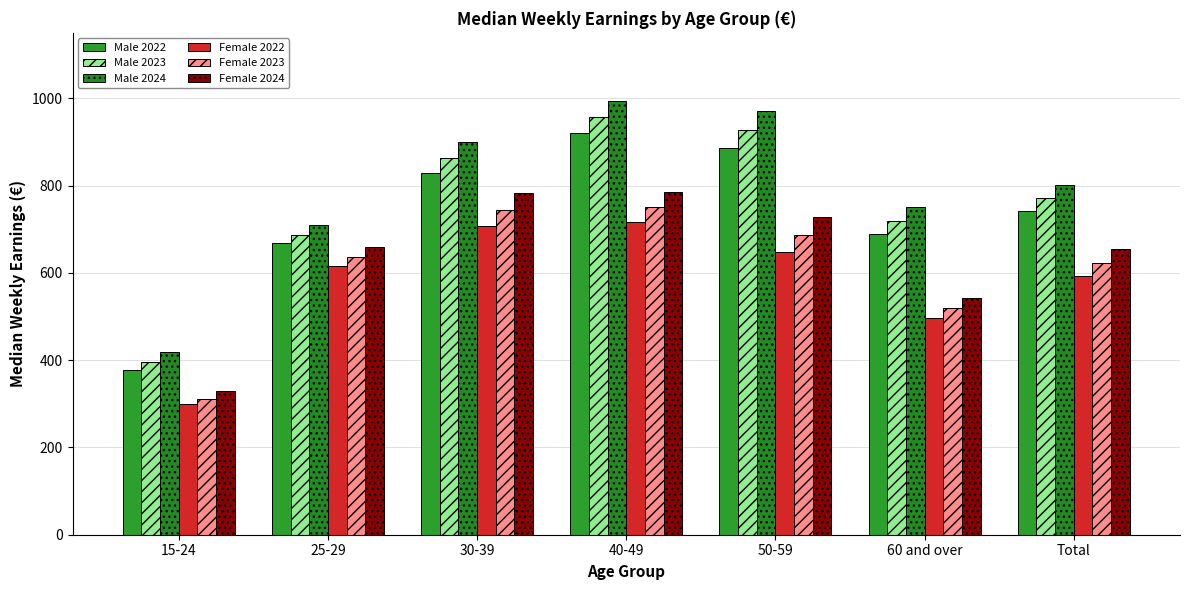

Reading right to left, list all the values displayed in this chart.

Male 2022: 741.9	689.5	885.8	920.6	827.9	668.2	378.2
Male 2023: 770.5	720.0	927.3	957.8	863.8	685.9	396.4
Male 2024: 802.1	749.8	971.0	993.8	898.9	708.8	417.9
Female 2022: 592.9	496.1	648.4	715.6	706.9	615.4	300.3
Female 2023: 623.2	518.5	686.4	750.9	744.5	636.4	310.9
Female 2024: 654.1	542.3	726.9	786.3	783.9	659.3	328.2